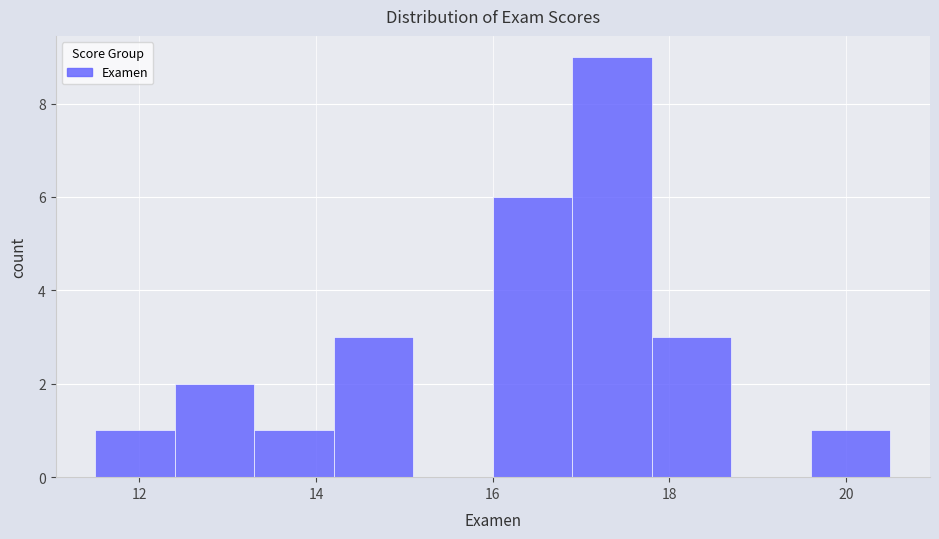

What is the height of the bar covering 16.9 to 17.8 on the x-axis? Neither the bar edges nor the heights are printed on the chart, so give them approximately, as read against the axes.

9